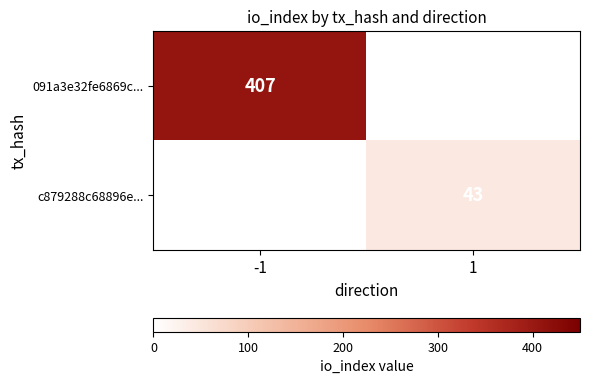

Between 1 and -1, which is larger?

-1